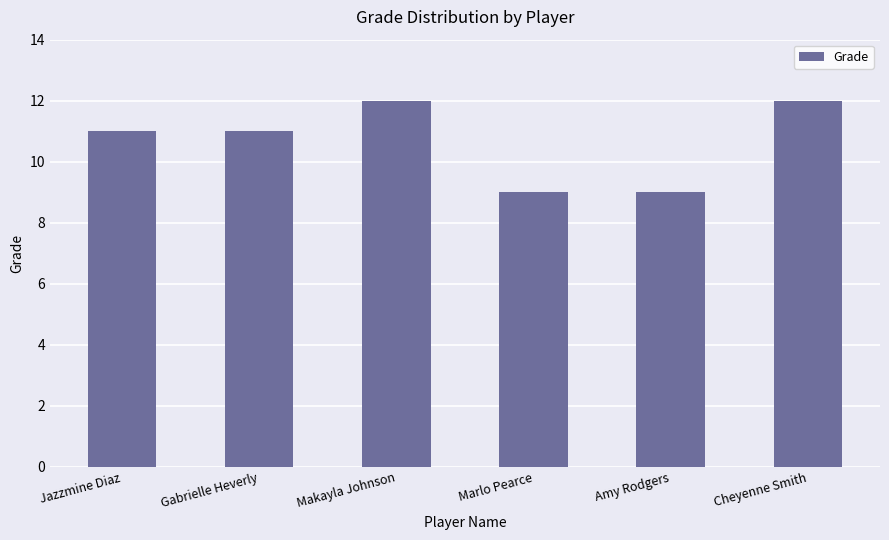

Does the chart contain any negative values?

No